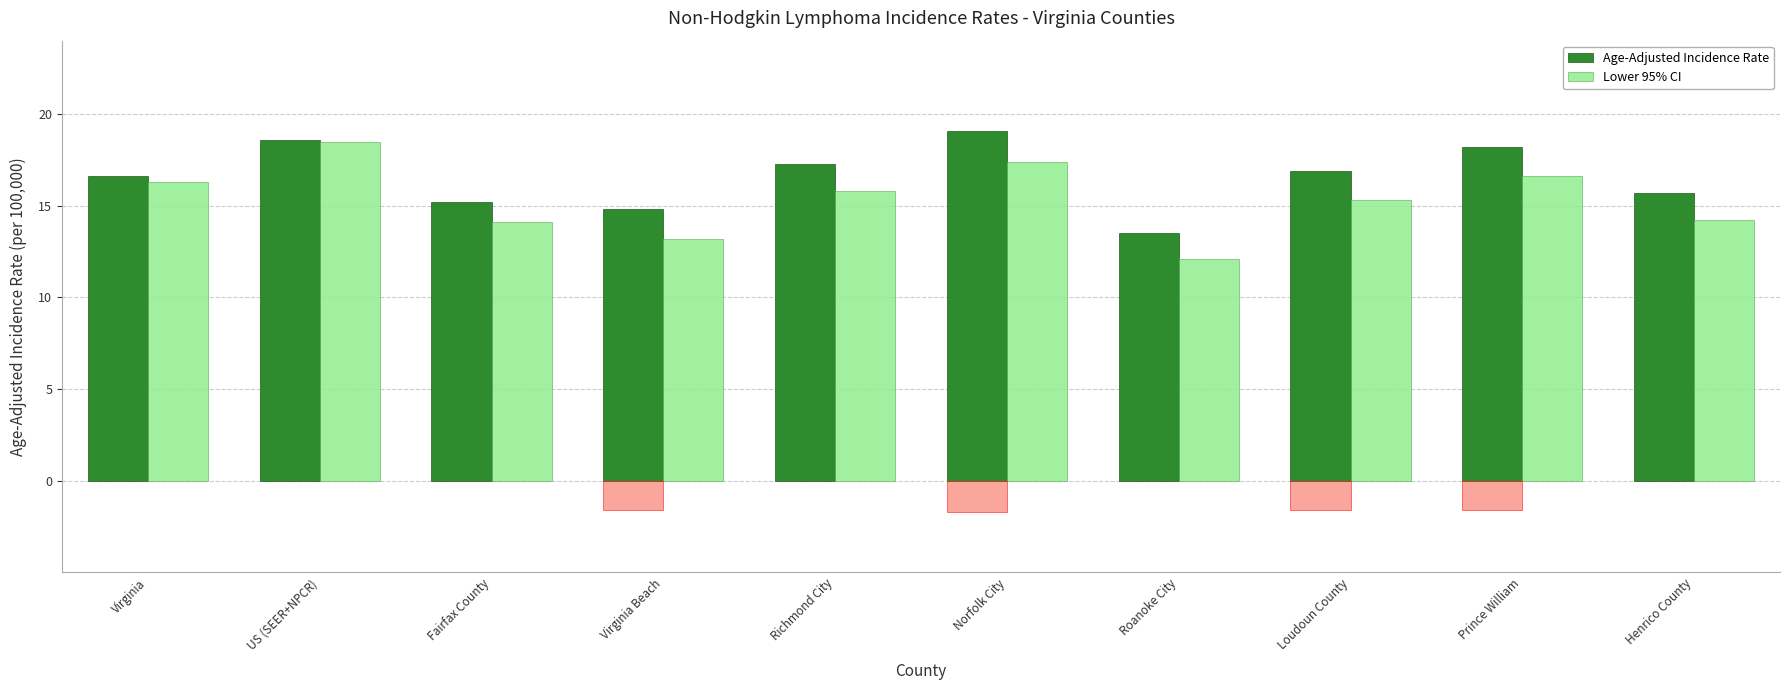

Reading left to right, transcribe all the data shown in this chart.

Age-Adjusted Incidence Rate: 16.6	18.6	15.2	14.8	17.3	19.1	13.5	16.9	18.2	15.7
Lower 95% CI: 16.3	18.5	14.1	13.2	15.8	17.4	12.1	15.3	16.6	14.2